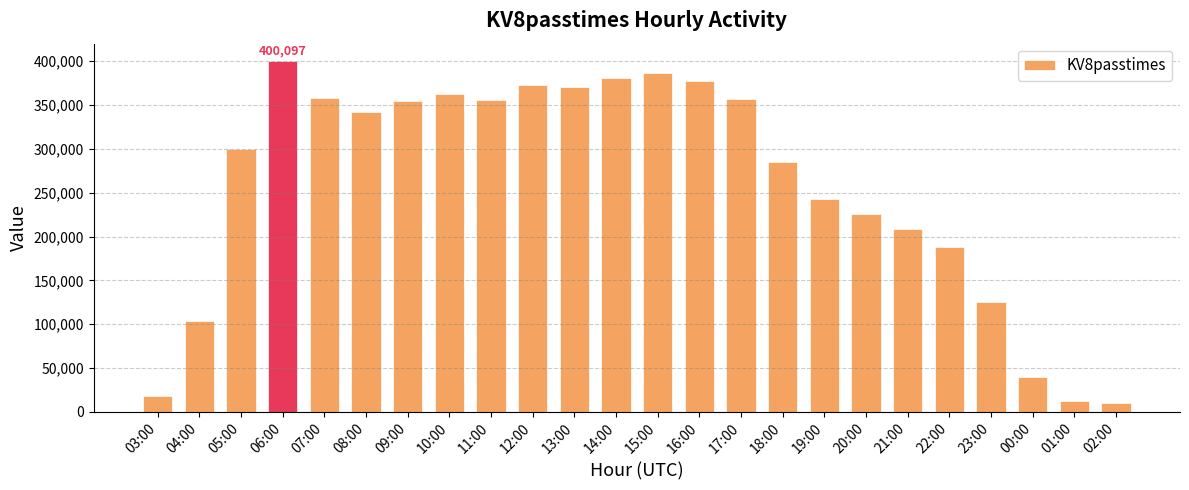

What is the maximum value shown in the chart?

400097